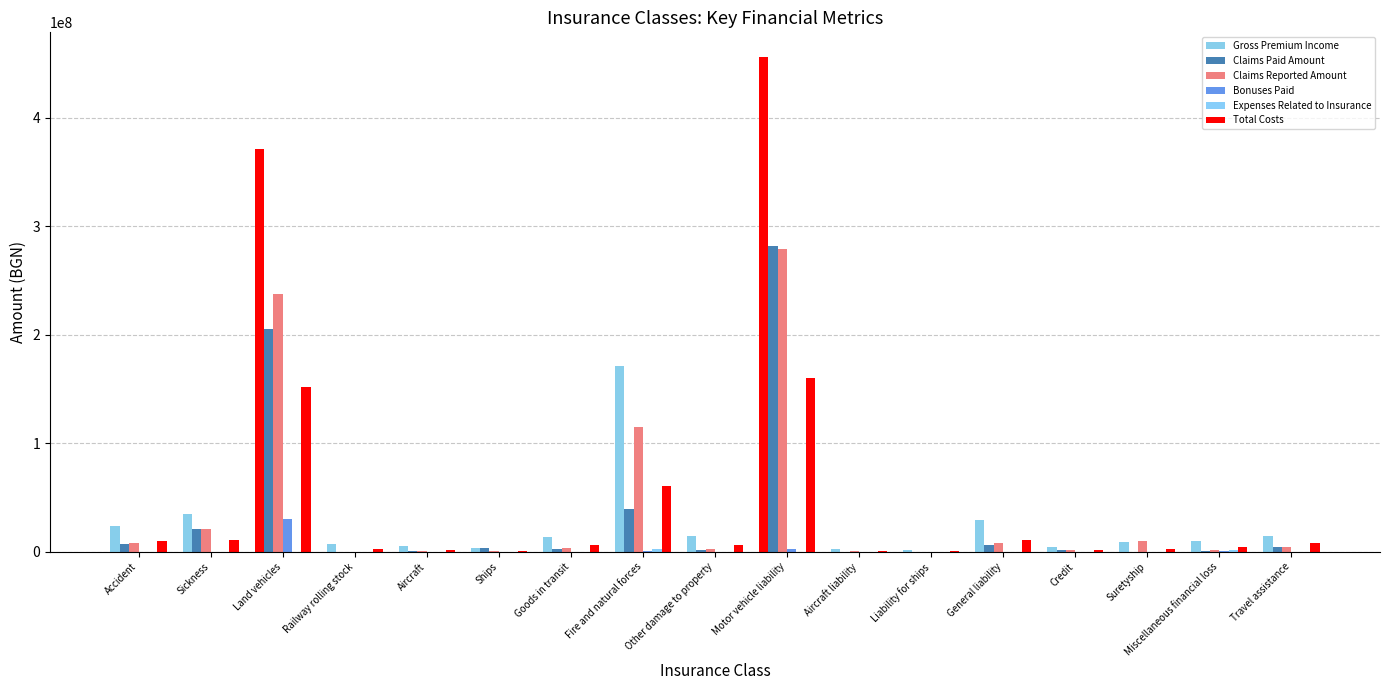

At which label does Expenses Related to Insurance first exceed 18840?

Accident